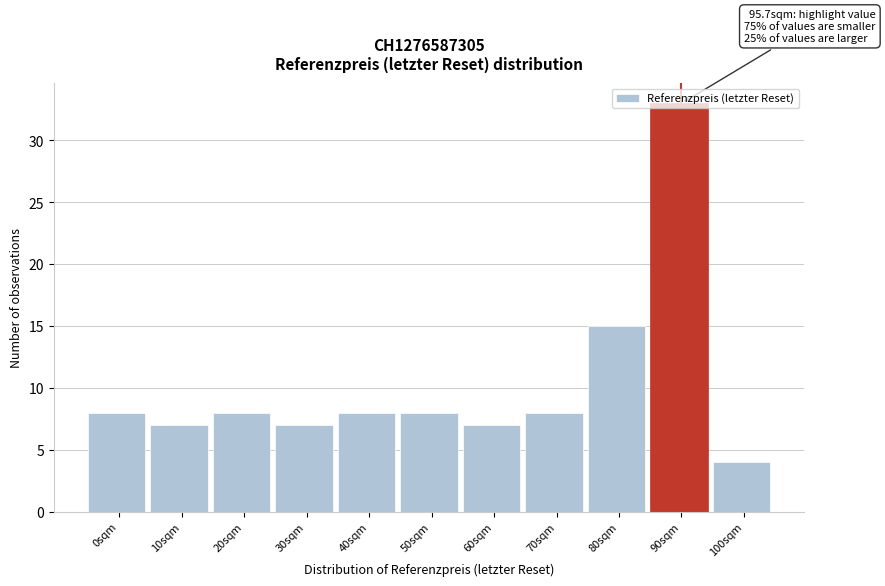

At which label is the value closest to 18?

80sqm